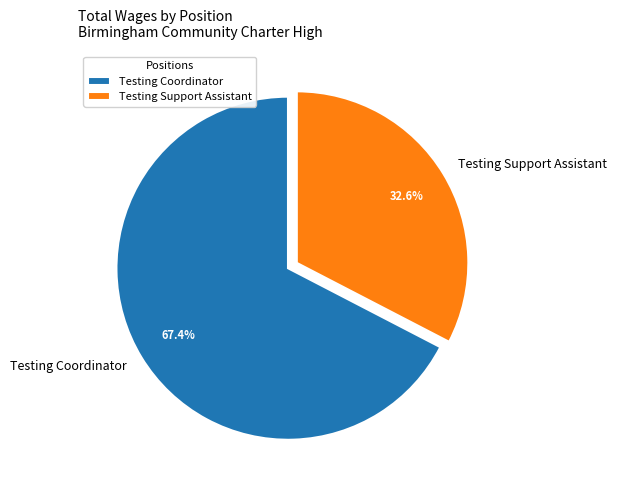

To the nearest percent, what is the difference between the Testing Coordinator and Testing Support Assistant slice percentages?

35%